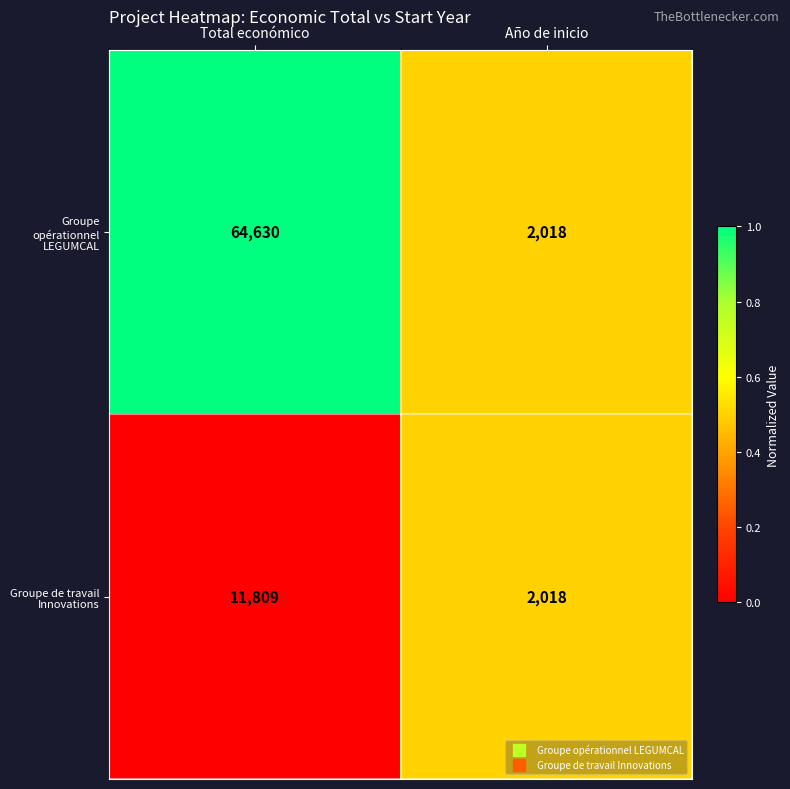

The value of Groupe opérationnel LEGUMCAL at Total económico is 64630. True or false?

True